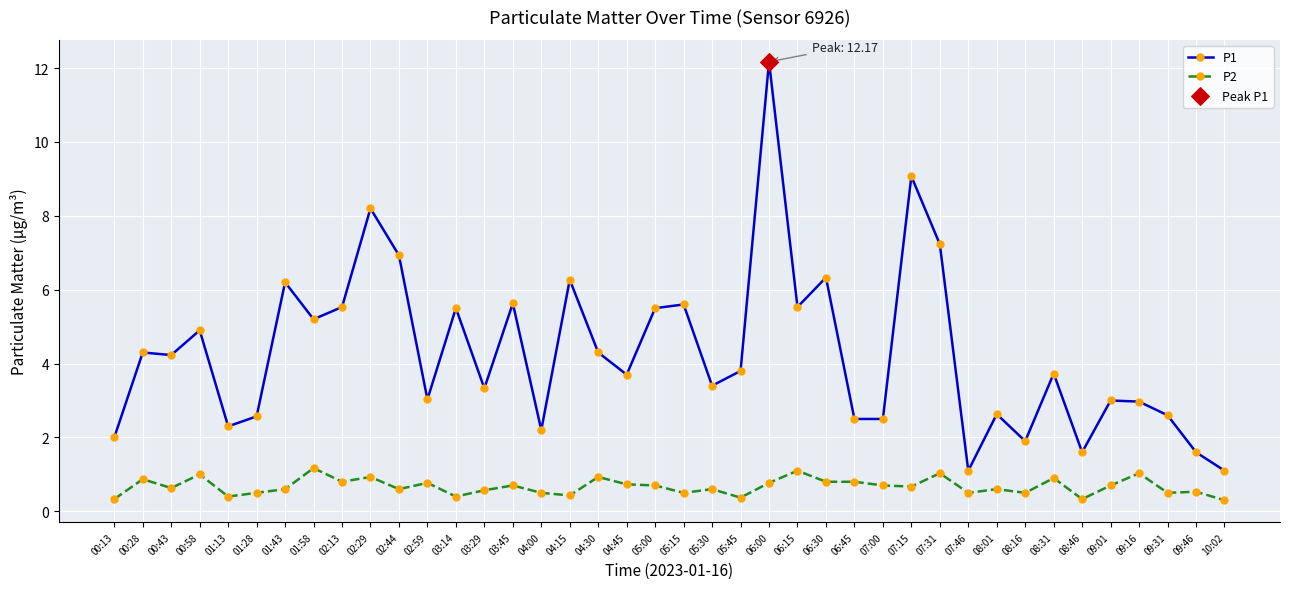

At which category is the sum across all series the highest?

06:00